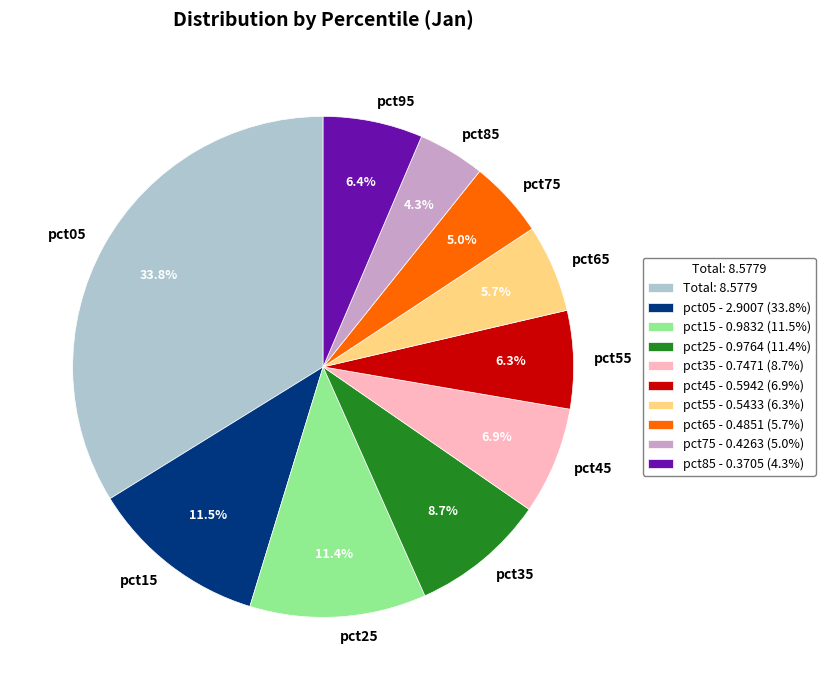

The pct55 slice represents 1% of the pie. True or false?

False